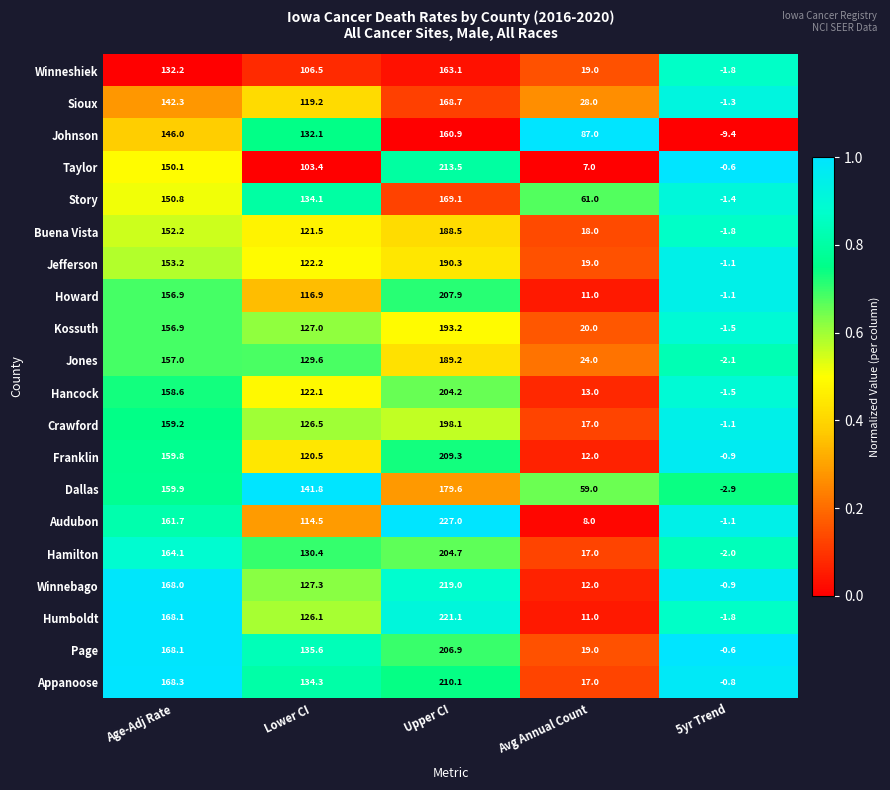

What is the difference between the highest and lowest values at Age-Adj Rate?

36.1